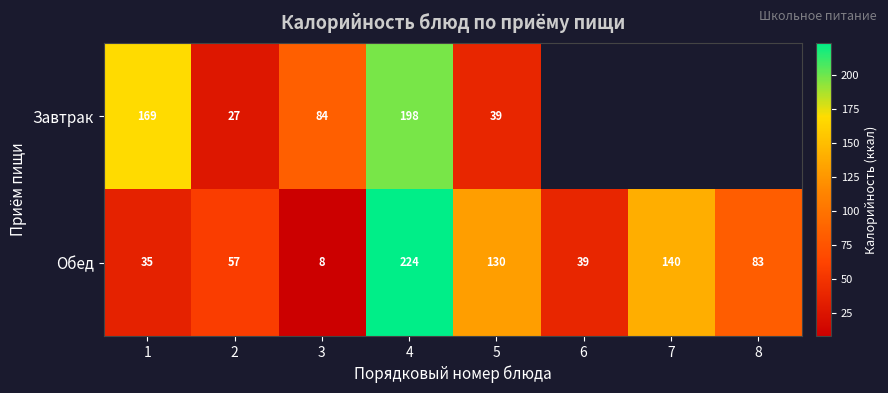

Is the value of Обед at 6 greater than the value of Завтрак at 1?

No